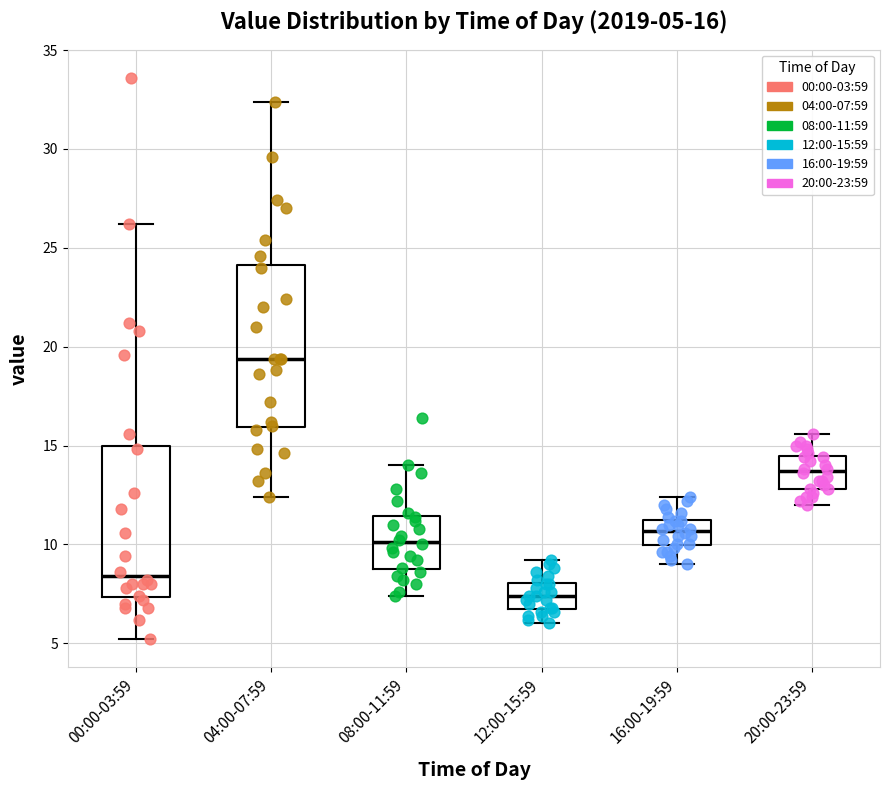

Which box is the tallest, from its lower edge to its upper edge?

04:00-07:59